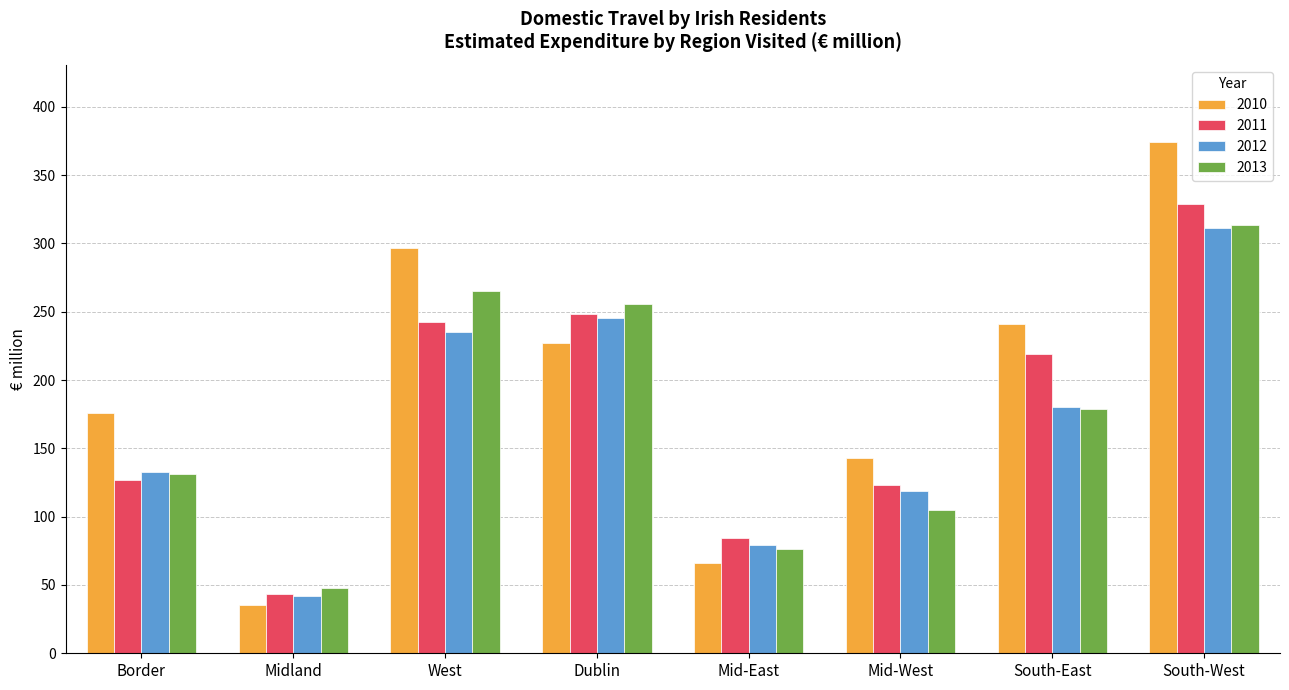

How many distinct data groups are displayed?

4